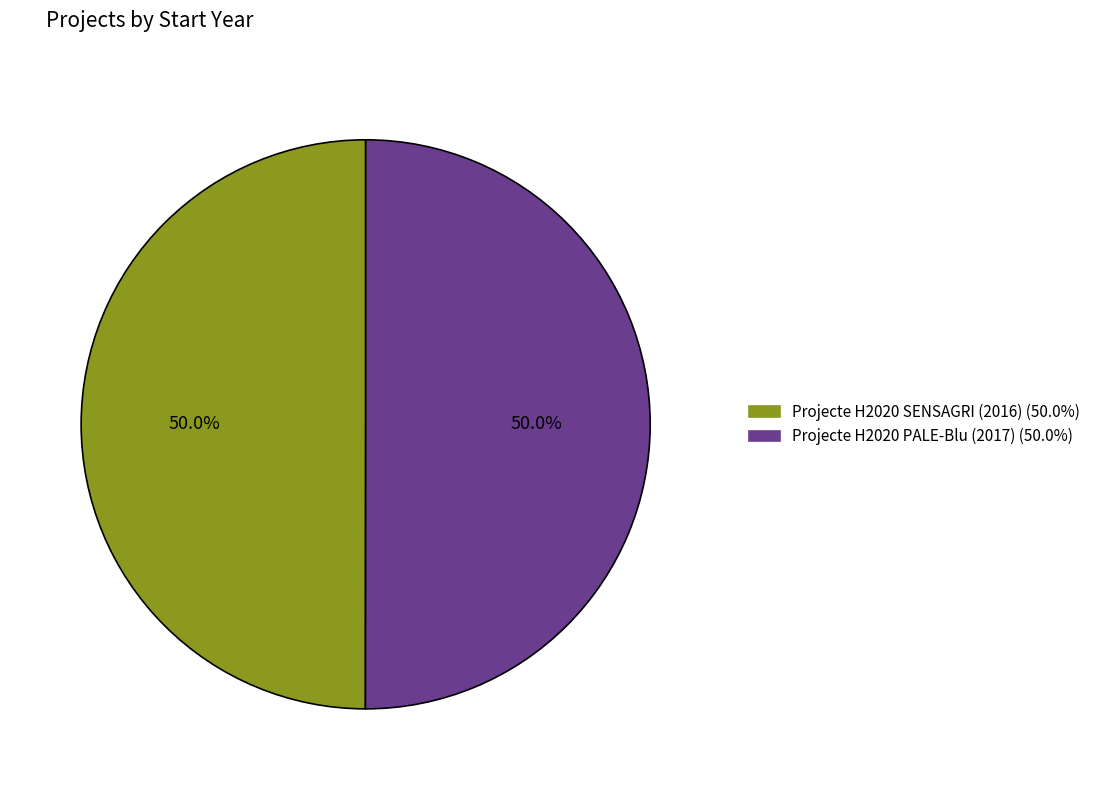

What is the total percentage of Projecte H2020 PALE-Blu (2017) and Projecte H2020 SENSAGRI (2016)?

100.0%